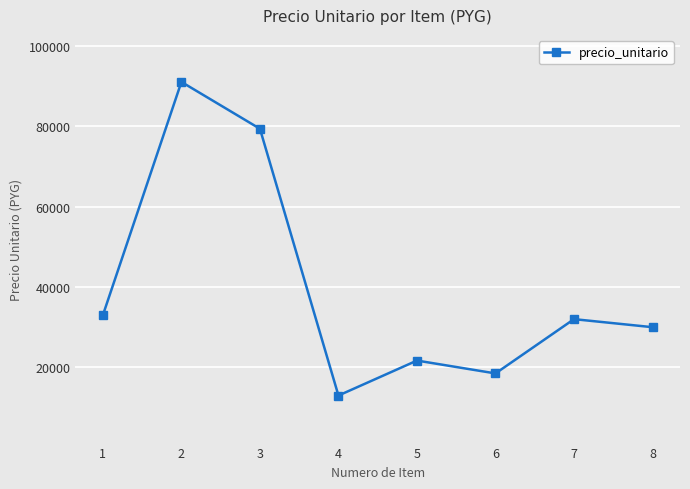

Is it true that the value at 1 is 33000?

True